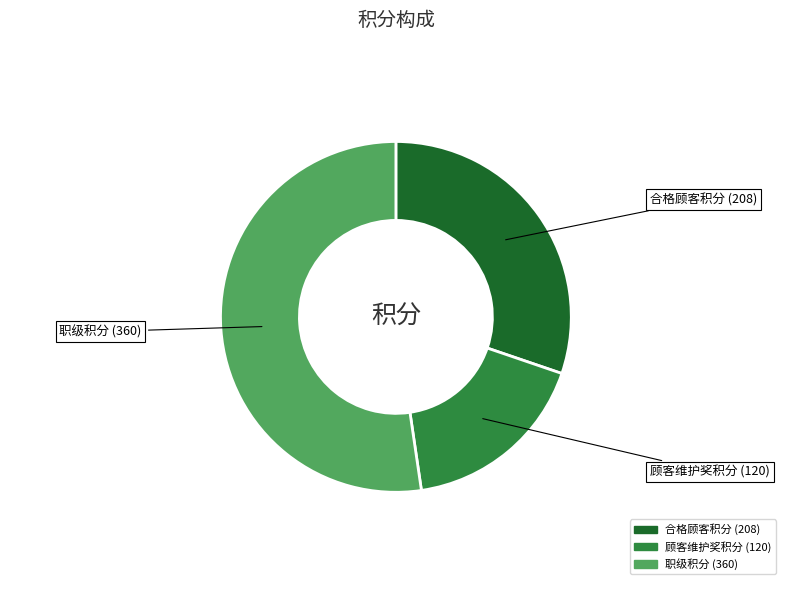

Is there any slice that represents more than half of the pie?

Yes